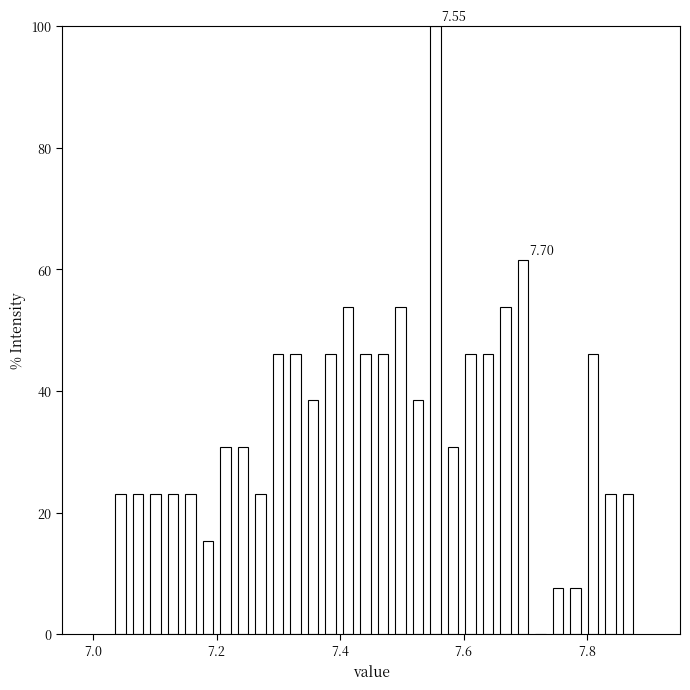

Around what value on the x-axis is the tallest bar? Give the approximate position of its centre, as read against the axis.

7.56